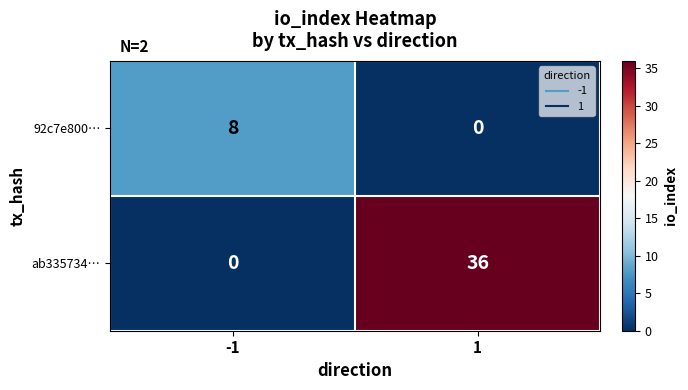

What is the sum of all ab335734… values?

36